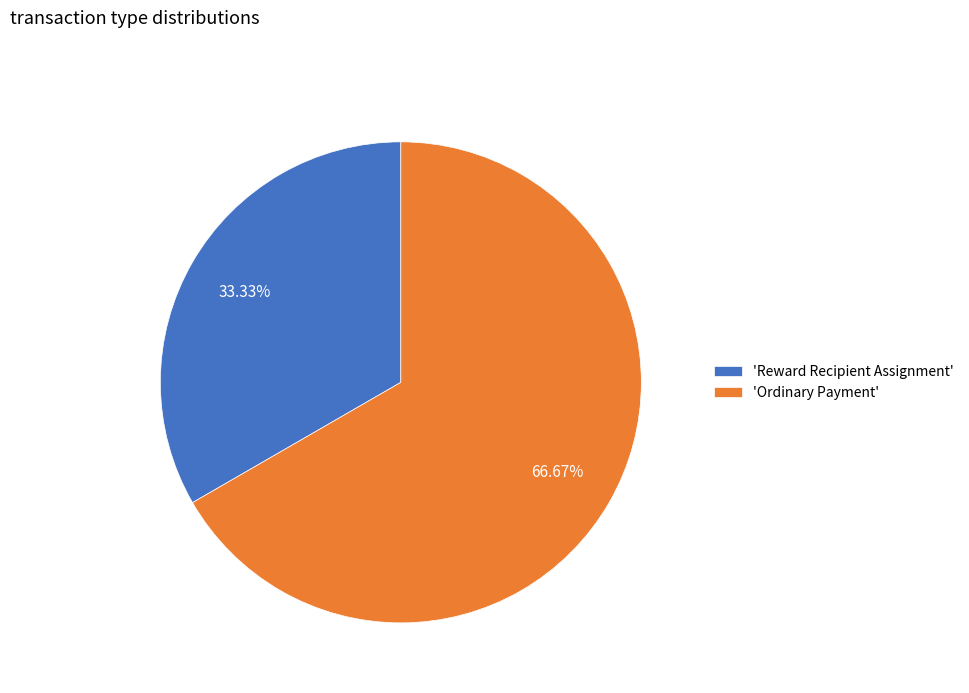

Which slice is the smallest?

'Reward Recipient Assignment'